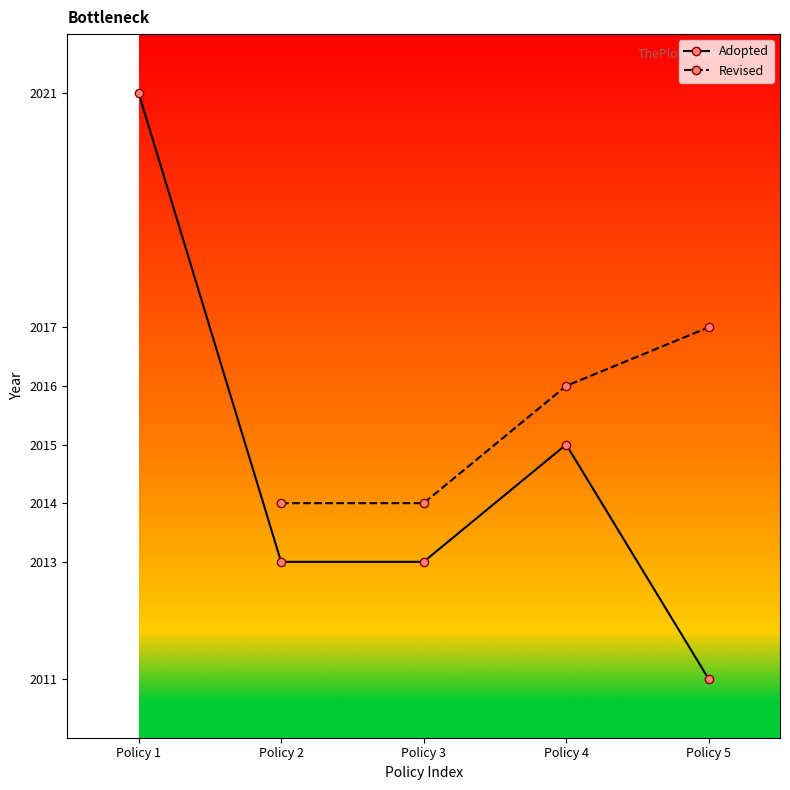

Read the Revised value at Policy 3.

2014.0